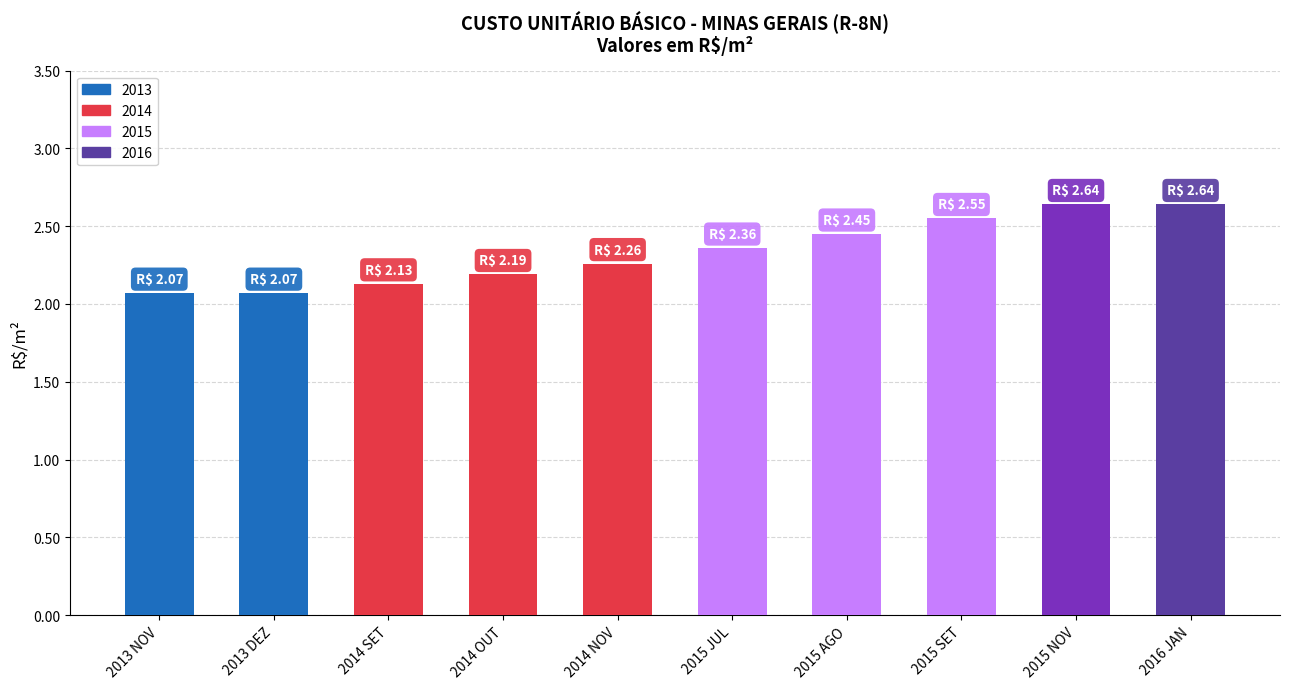

What value does the data have at 2014 SET?

2.1